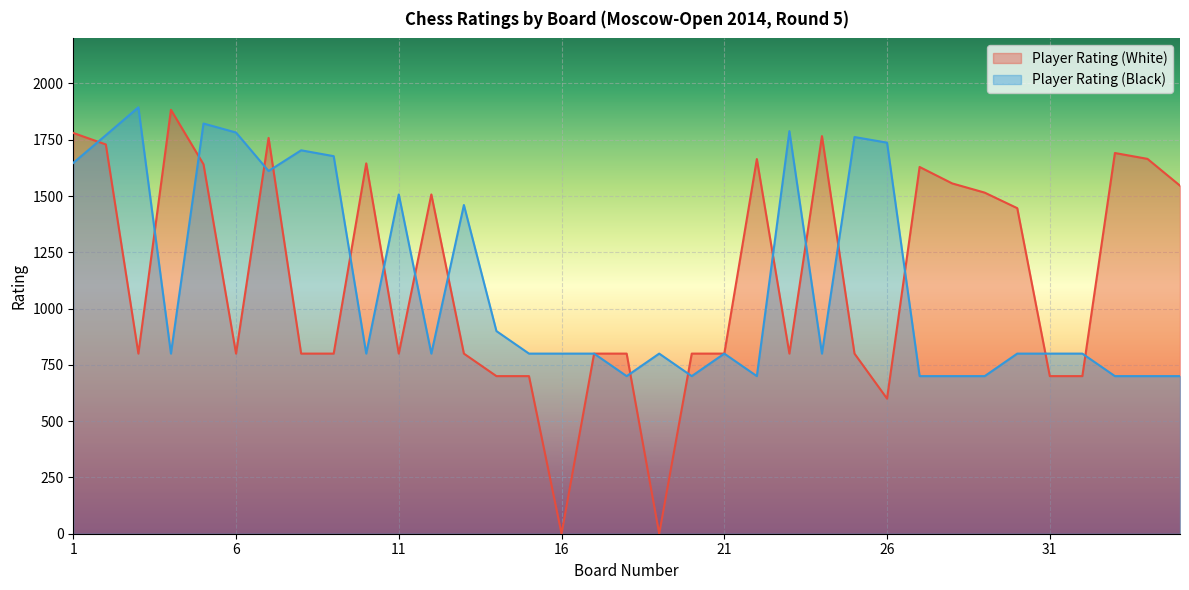

What are all the series names shown in the legend?

Player Rating (White), Player Rating (Black)